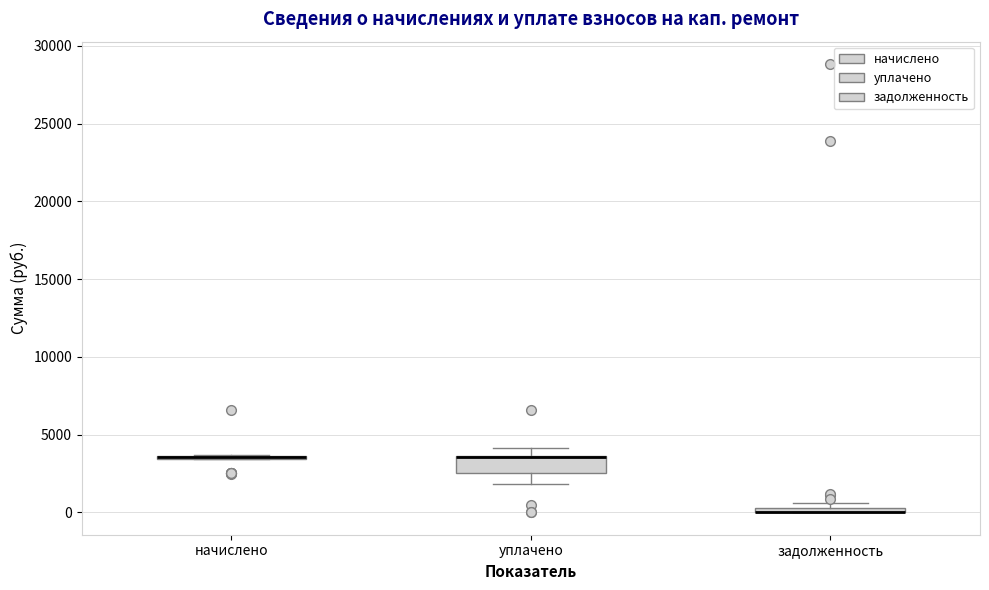

Where does the upper whisker of the box for уплачено end on the y-axis? The values are not printed on the chart, so give them approximately, as read against the axis.

4000